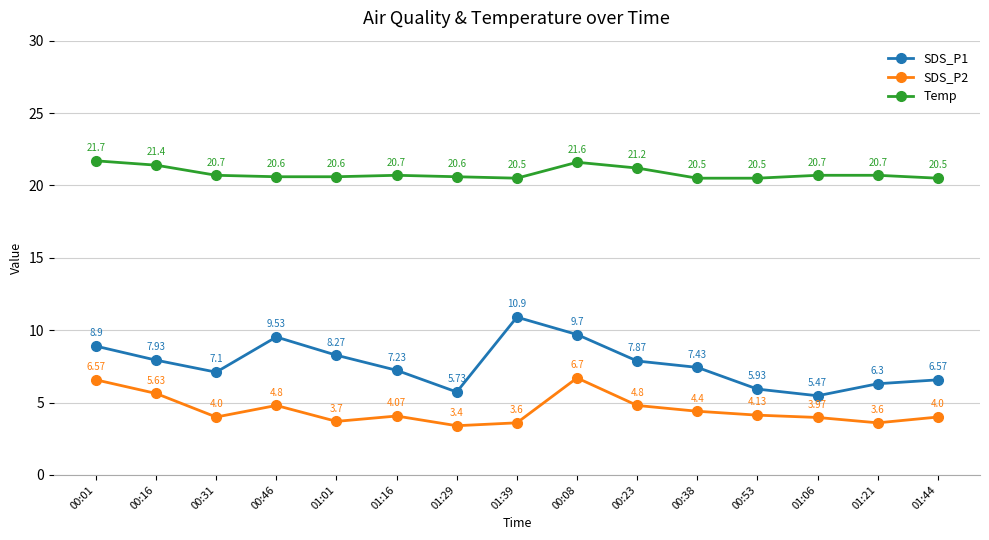

Count the number of data series in this chart.

3